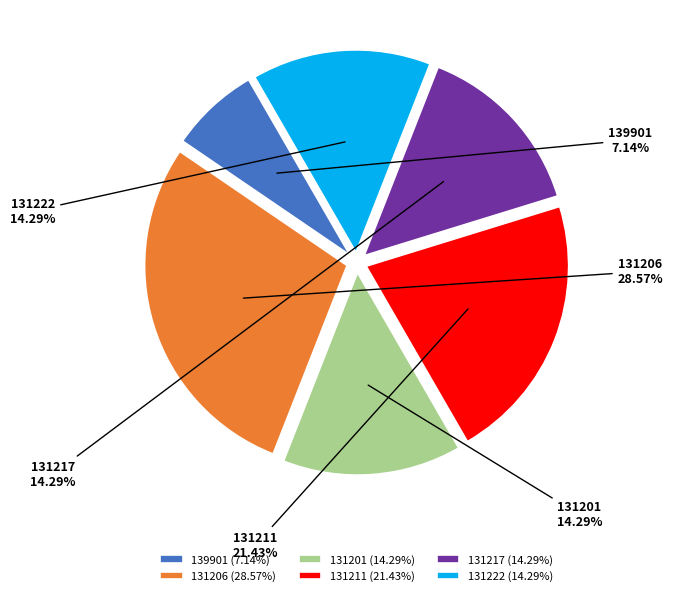

Which category has the biggest portion of the pie?

131206